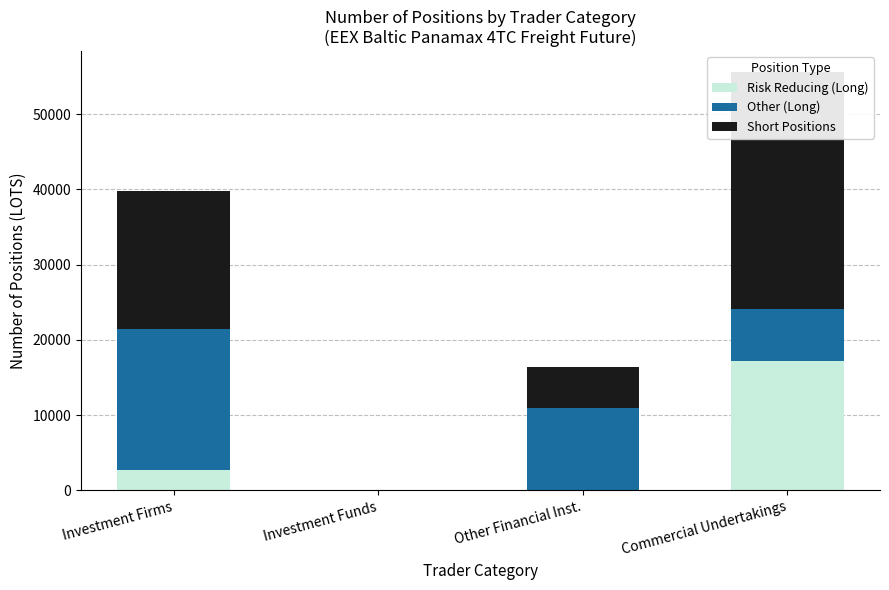

Reading left to right, extract all data points from this chart.

Risk Reducing (Long): Investment Firms=2737.5	Investment Funds=0.0	Other Financial Inst.=0.0	Commercial Undertakings=17156.2
Other (Long): Investment Firms=18685.1	Investment Funds=0.0	Other Financial Inst.=10916.6	Commercial Undertakings=6906.2
Short Positions: Investment Firms=18420.4	Investment Funds=0.0	Other Financial Inst.=5492.0	Commercial Undertakings=31542.2